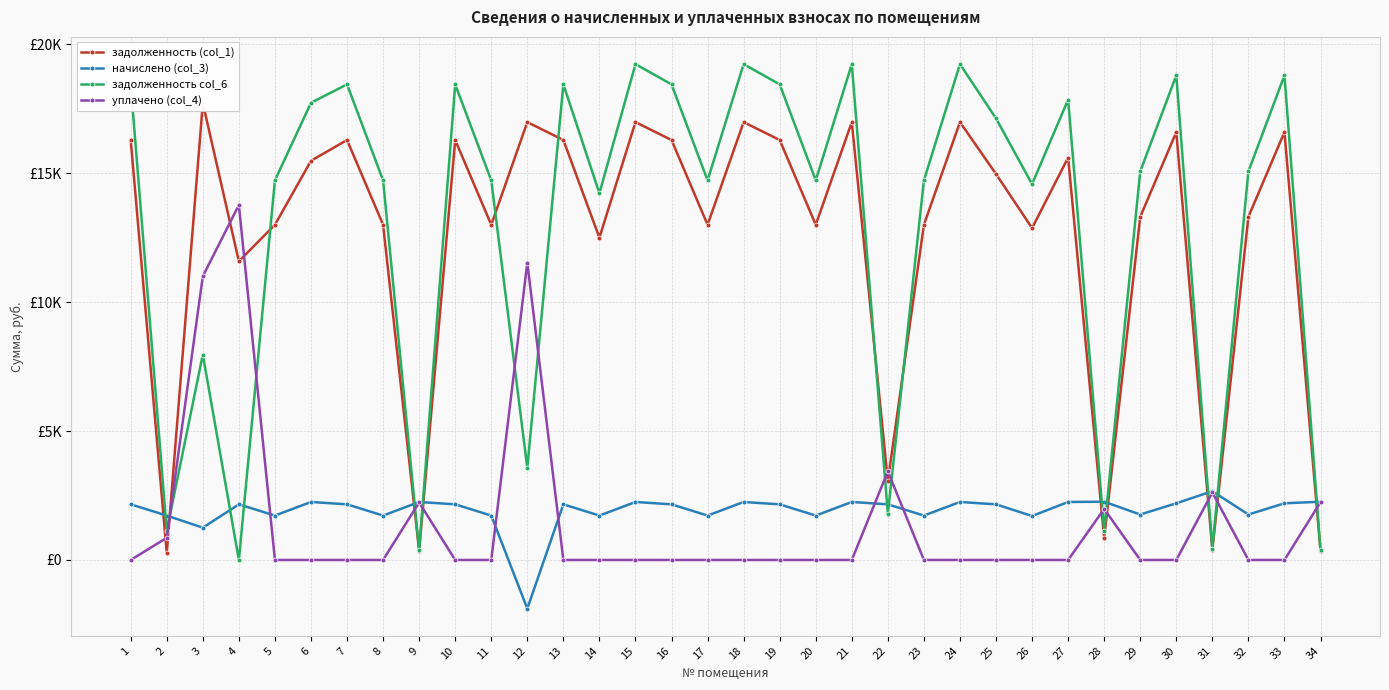

How many series are shown in this chart?

4